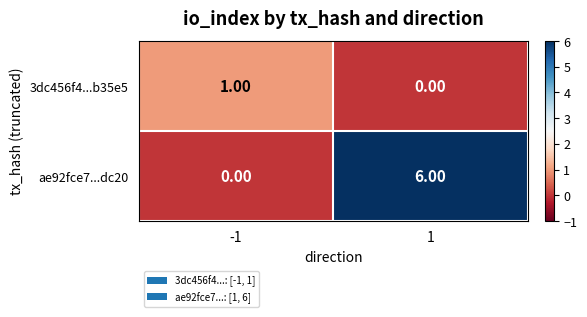

Which series has the largest total across all categories?

ae92fce7...dc20